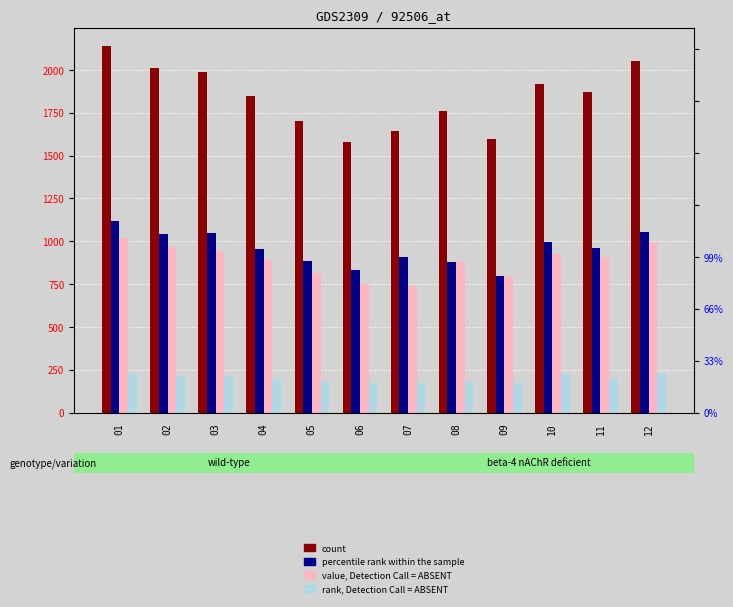

The rank, Detection Call = ABSENT series shows 268 at 07. True or false?

False